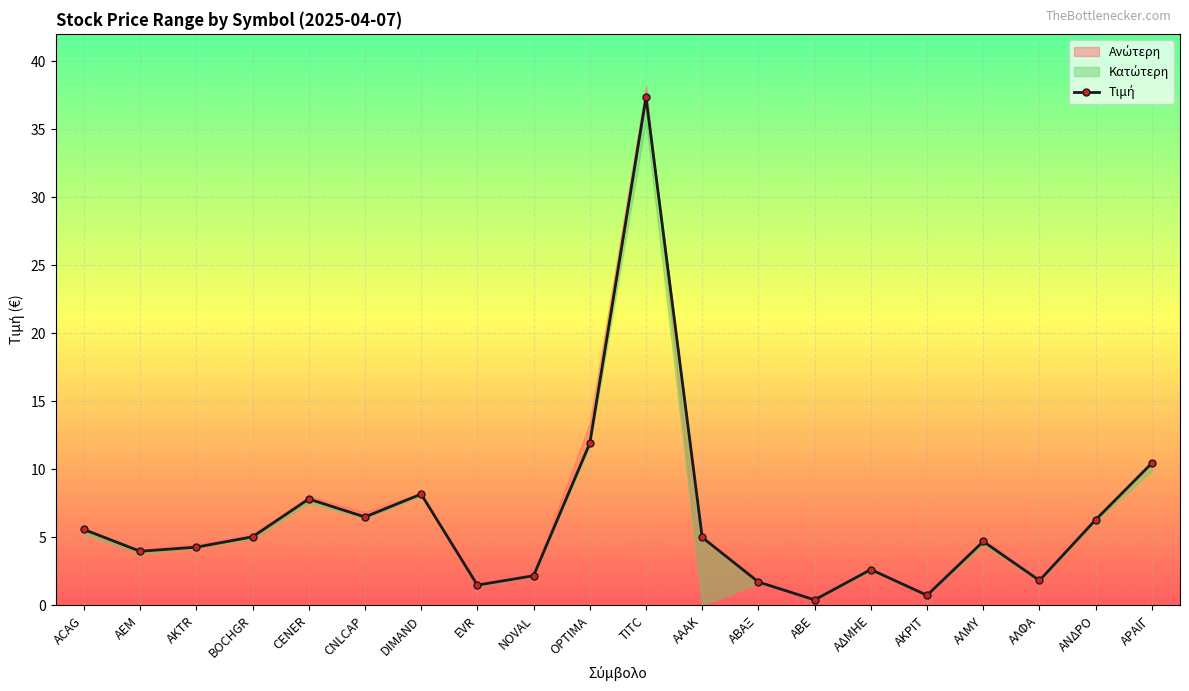

Which category has the lowest value across all series?

ΑΒΕ